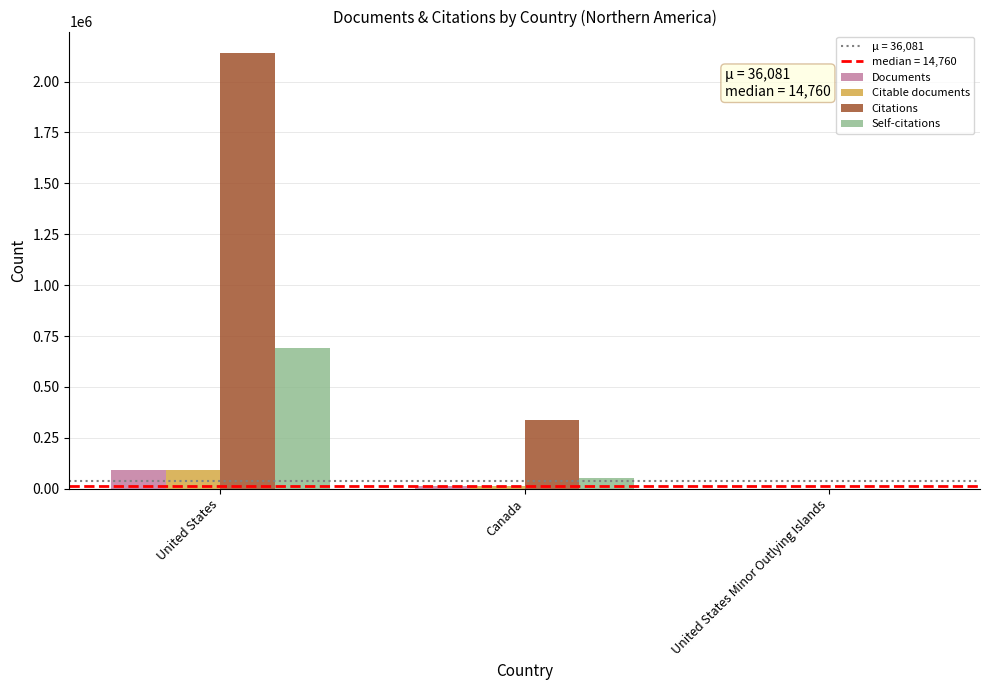

Is it true that Citations equals 2138715 at United States?

True